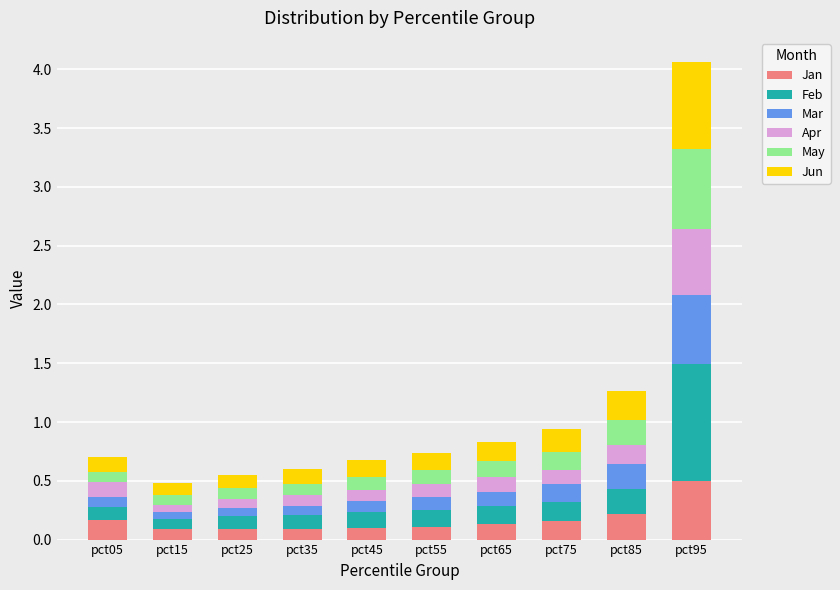

What are all the series names shown in the legend?

Jan, Feb, Mar, Apr, May, Jun